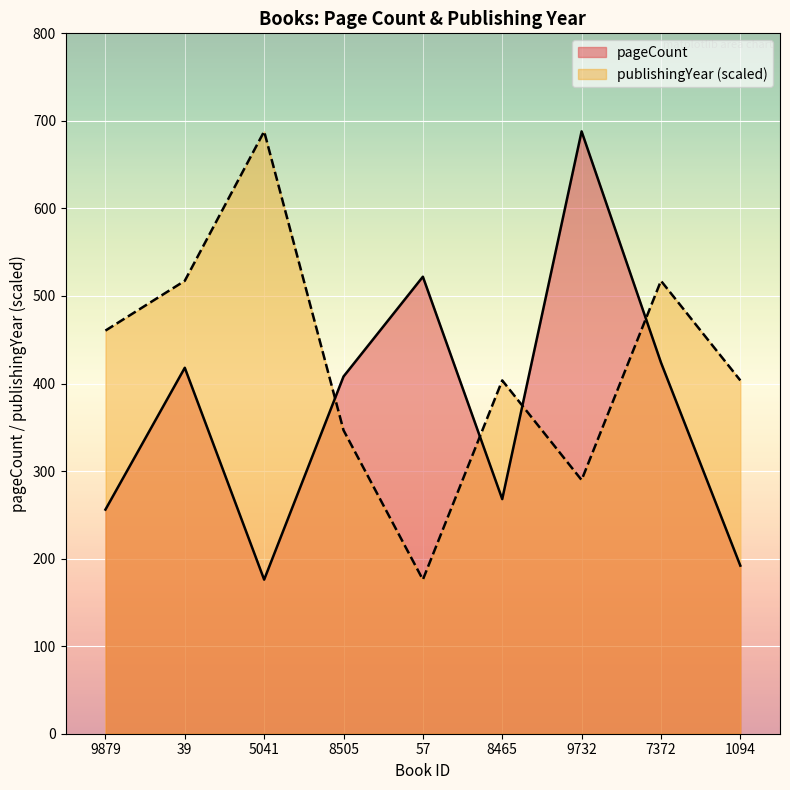

Which category has the lowest value in the pageCount series?

5041